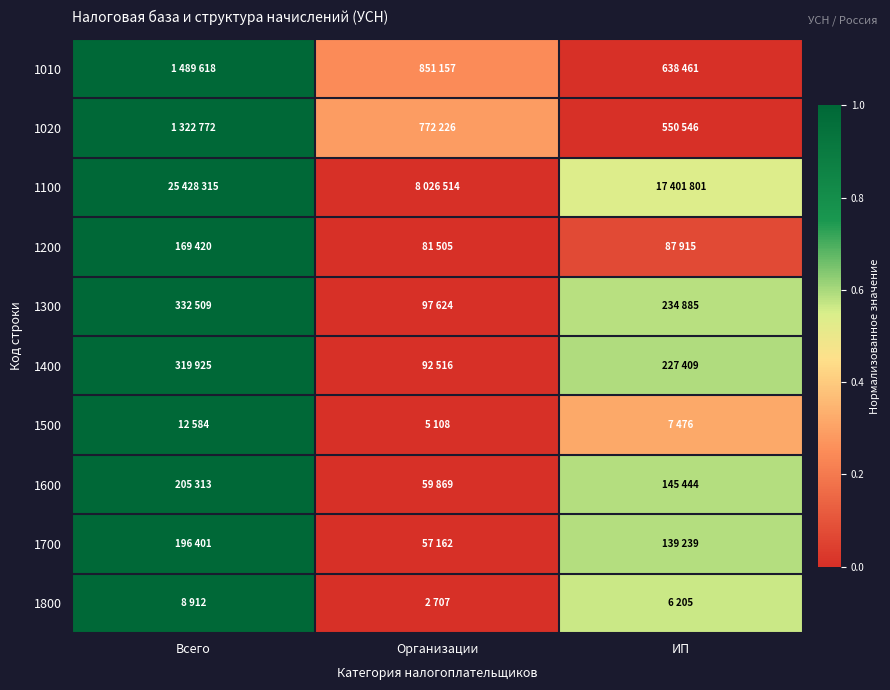

Reading left to right, list all the values displayed in this chart.

1010: Всего=1.0	Организации=0.2	ИП=0.0
1020: Всего=1.0	Организации=0.3	ИП=0.0
1100: Всего=1.0	Организации=0.0	ИП=0.5
1200: Всего=1.0	Организации=0.0	ИП=0.1
1300: Всего=1.0	Организации=0.0	ИП=0.6
1400: Всего=1.0	Организации=0.0	ИП=0.6
1500: Всего=1.0	Организации=0.0	ИП=0.3
1600: Всего=1.0	Организации=0.0	ИП=0.6
1700: Всего=1.0	Организации=0.0	ИП=0.6
1800: Всего=1.0	Организации=0.0	ИП=0.6